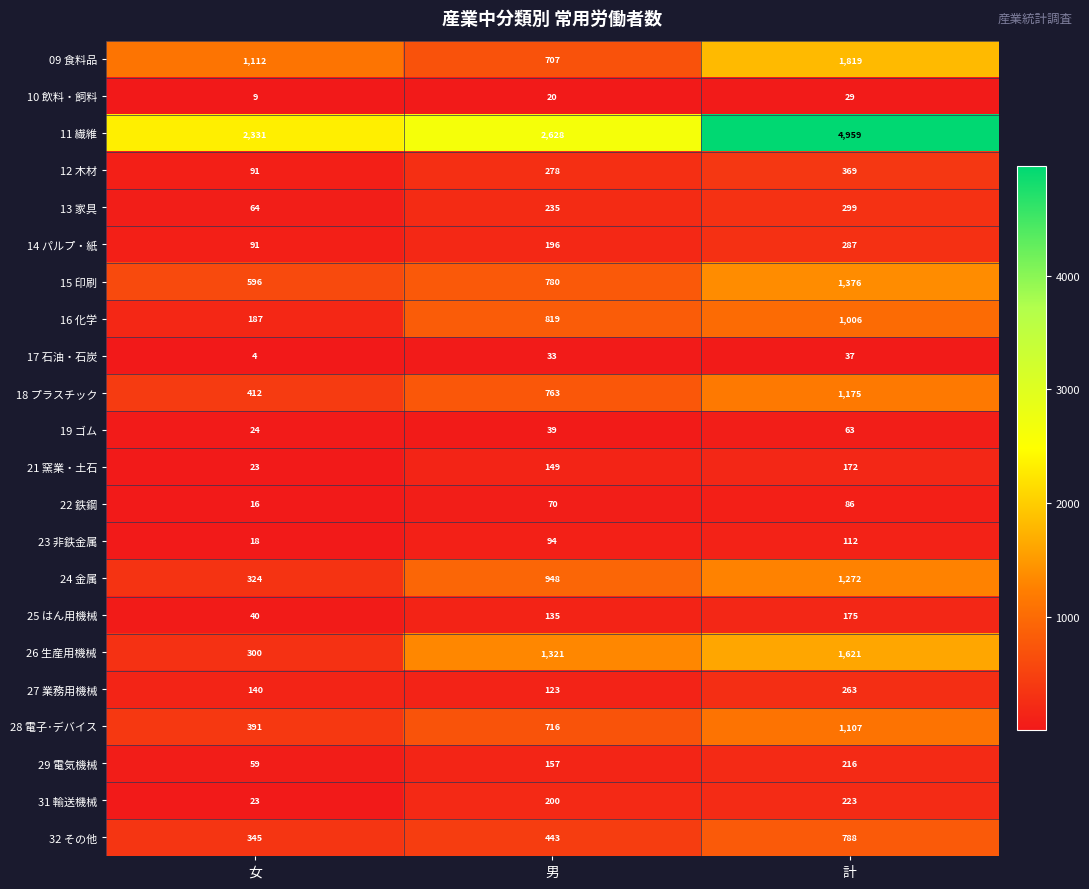

The value of 22 鉄鋼 at 男 is 21. True or false?

False